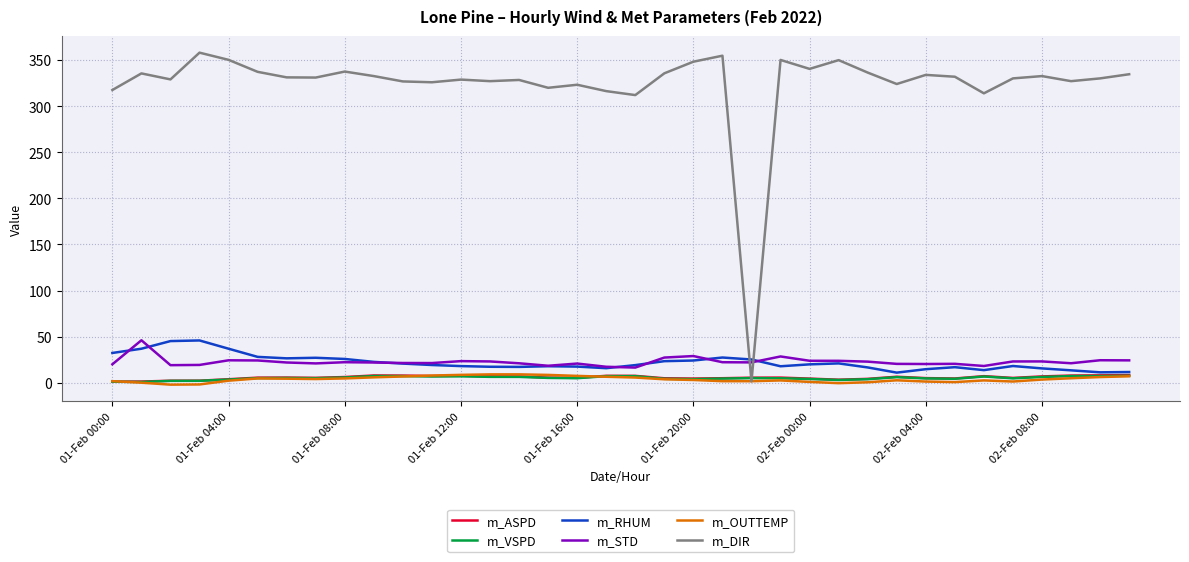

Which series has the widest spread of values?

m_DIR